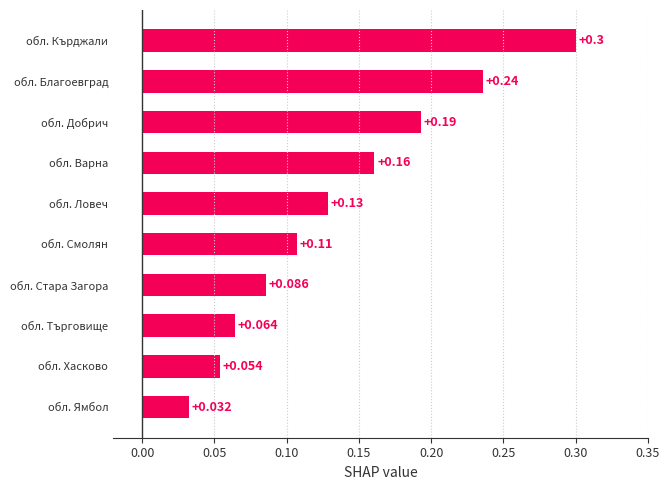

Count the number of data series in this chart.

1